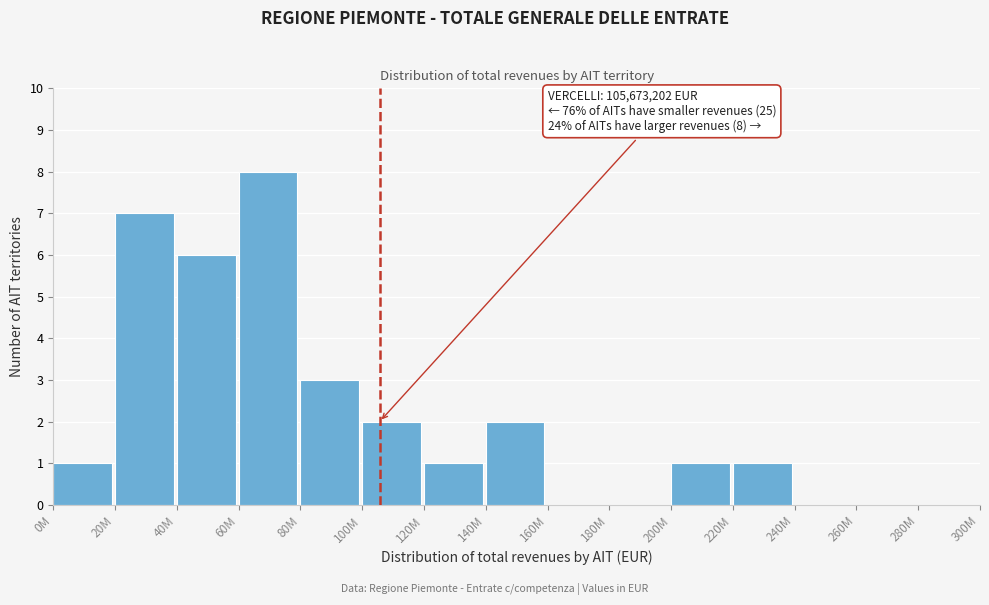

Reading left to right, extract all data points from this chart.

0M=1	20M=7	40M=6	60M=8	80M=3	100M=2	120M=1	140M=2	160M=0	180M=0	200M=1	220M=1	240M=0	260M=0	280M=0